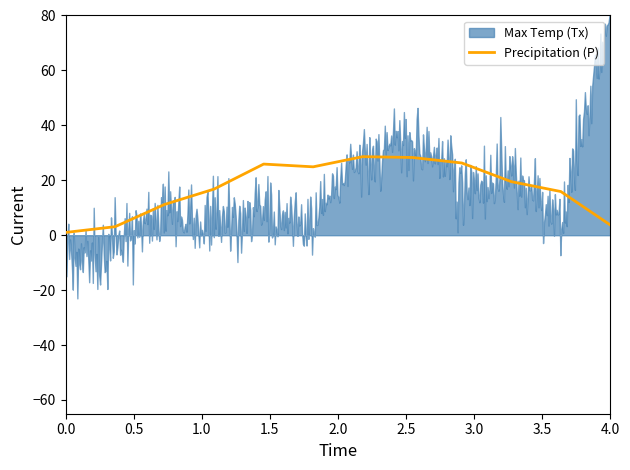

The value at 0.0 is 1.0. True or false?

True